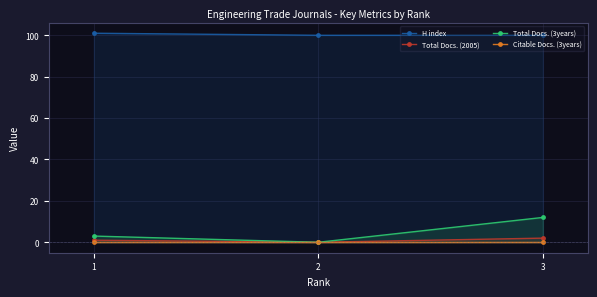

What is the sum of the Total Docs. (3years) values at 1 and 3?

15